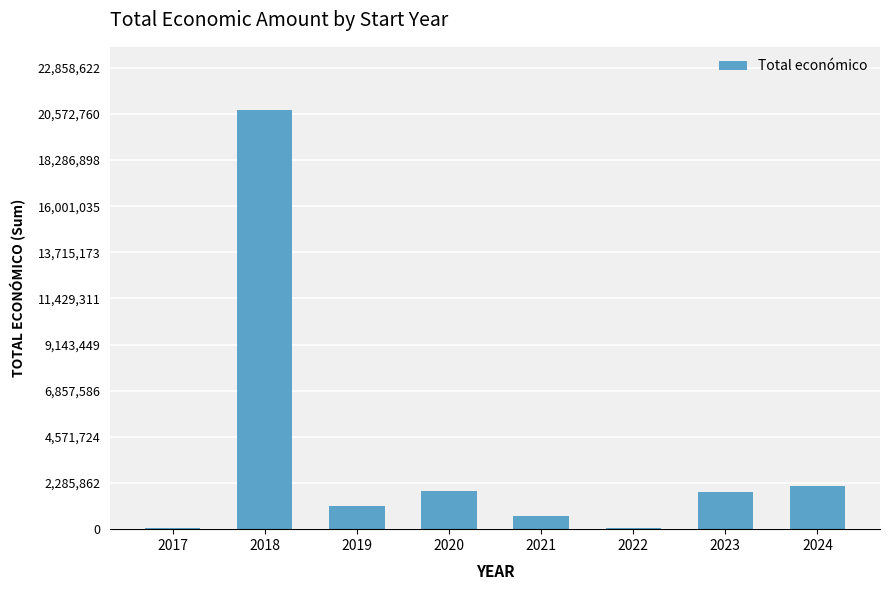

What value does the data have at 2020?

1877150